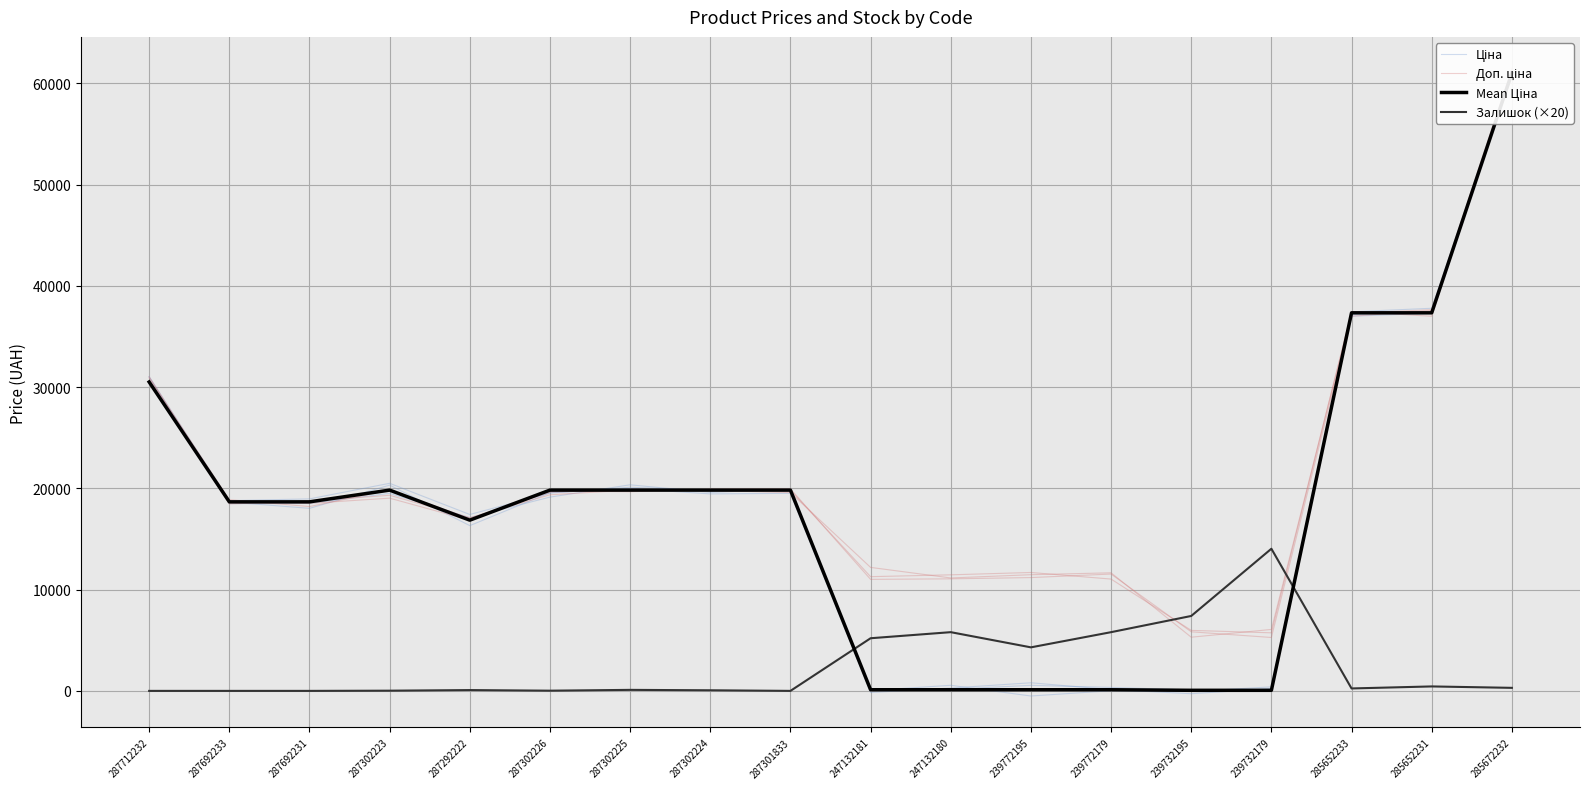

In Ціна, how many points are higher than both neighbors (excluding endpoints)?

4